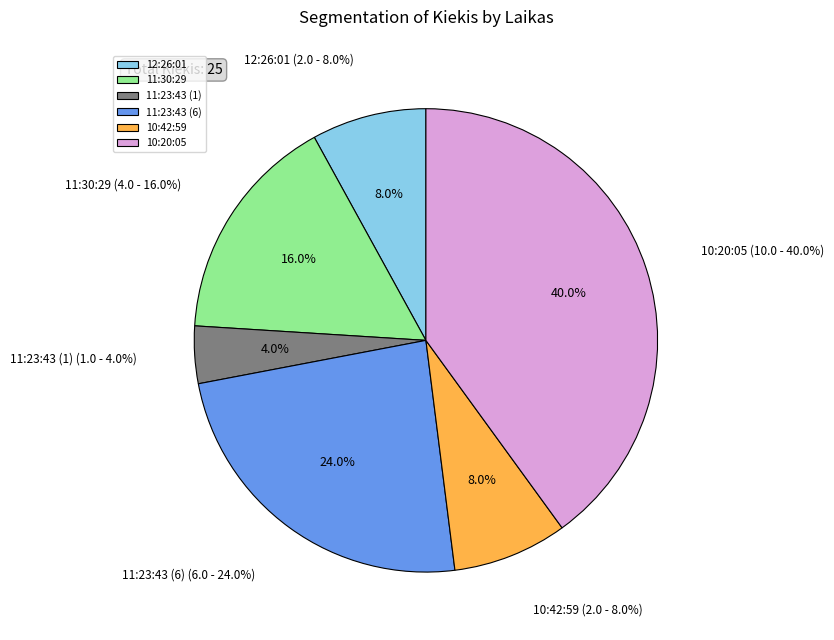

How many slices are in this pie chart?

6